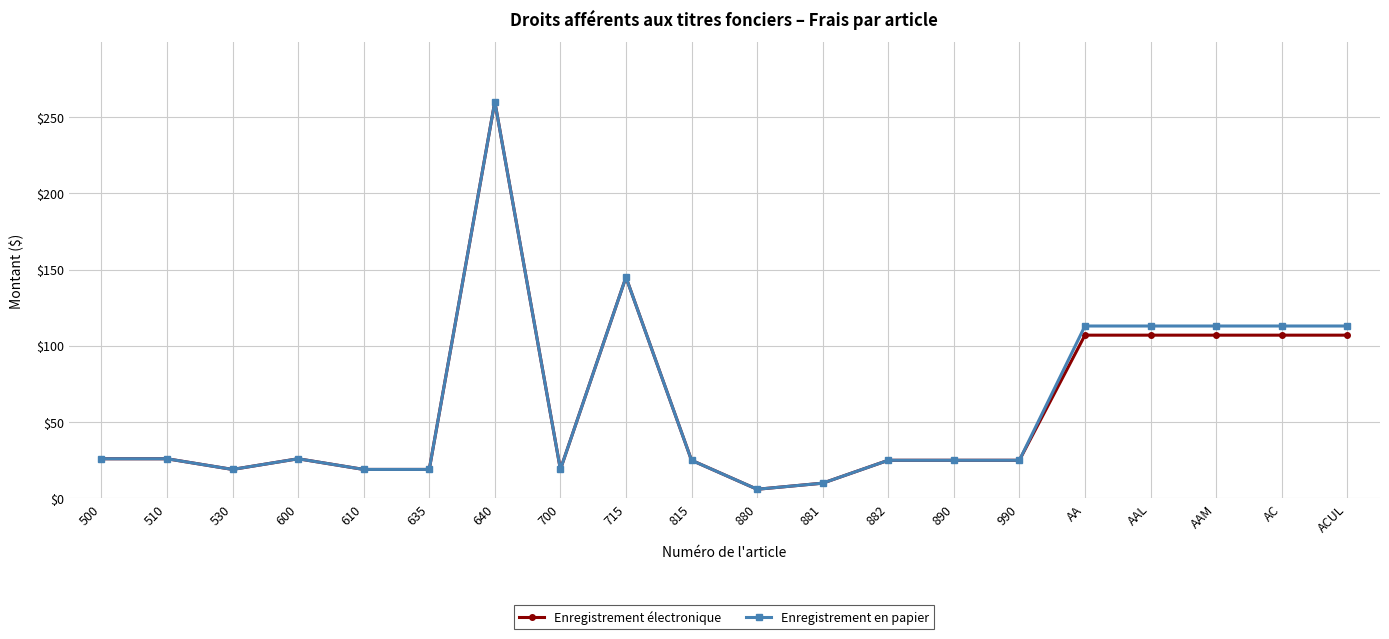

At which category is the sum across all series the highest?

640